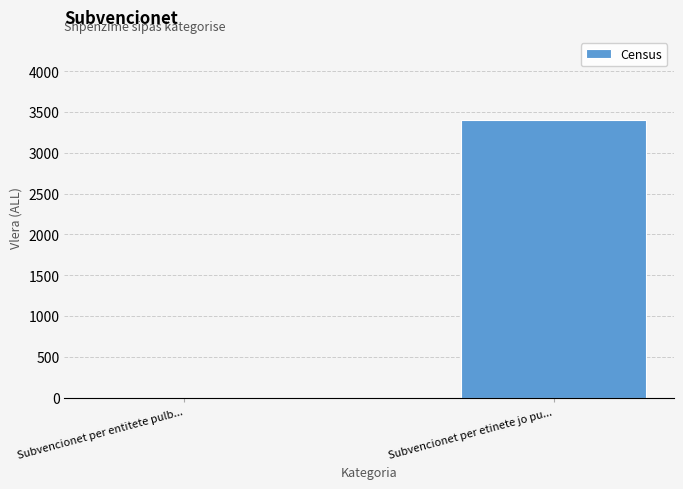

What is the change in value from Subvencionet per entitete pulb... to Subvencionet per etinete jo pu...?

+3400